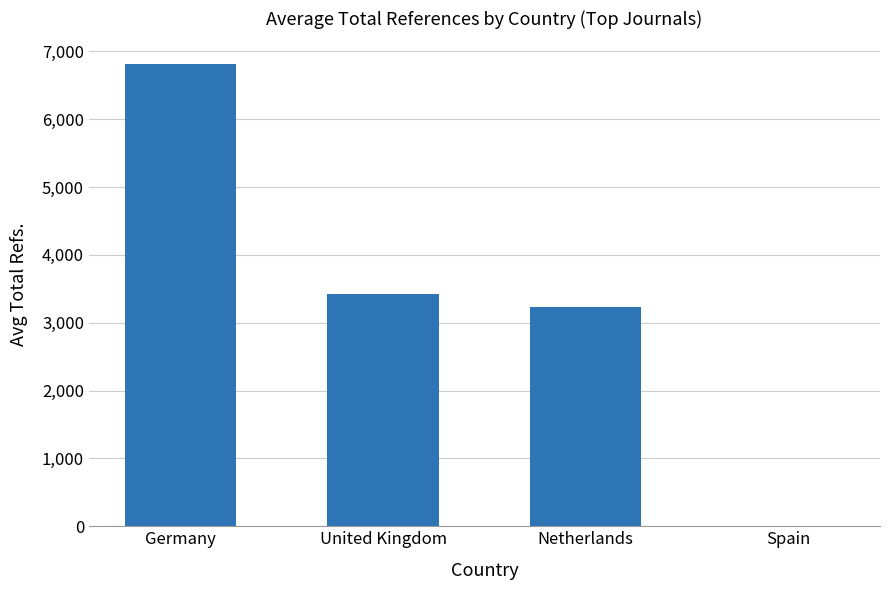

True or false: the data shows -4676.1 at Spain.

False